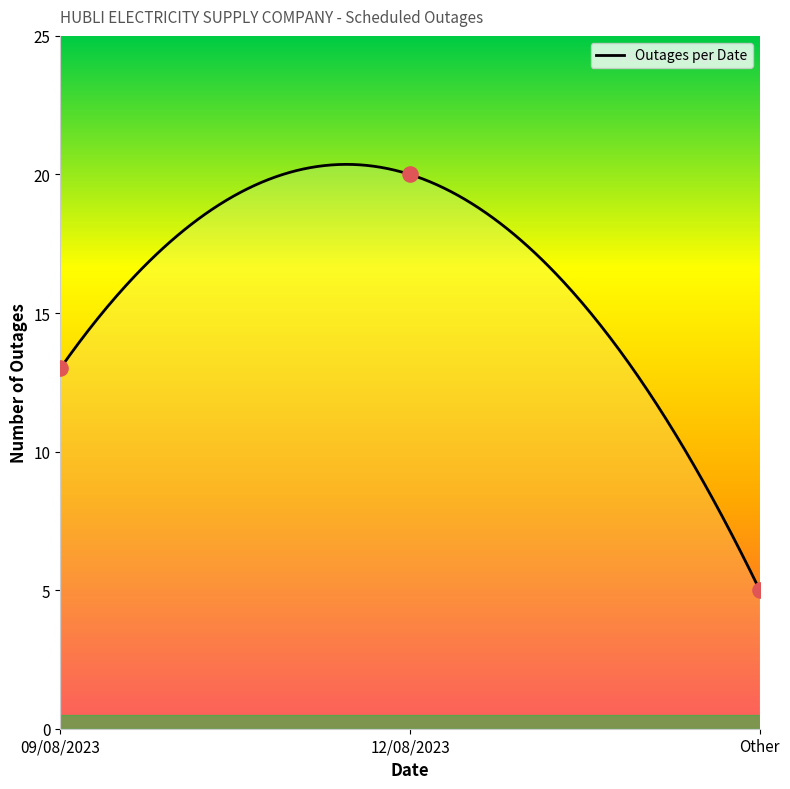

What is the change in value from 09/08/2023 to Other?

-8